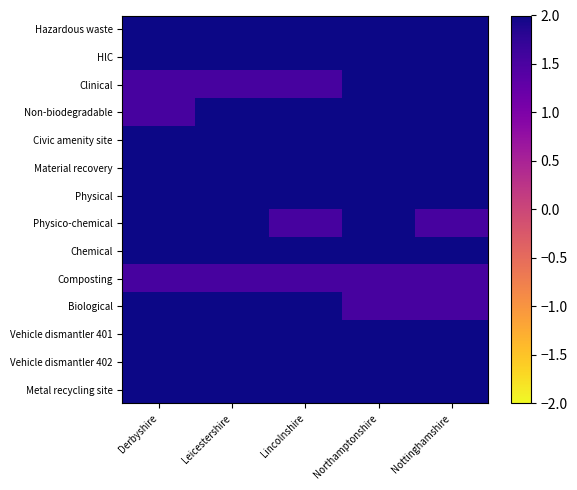

What is the minimum value shown in the chart?

1.5